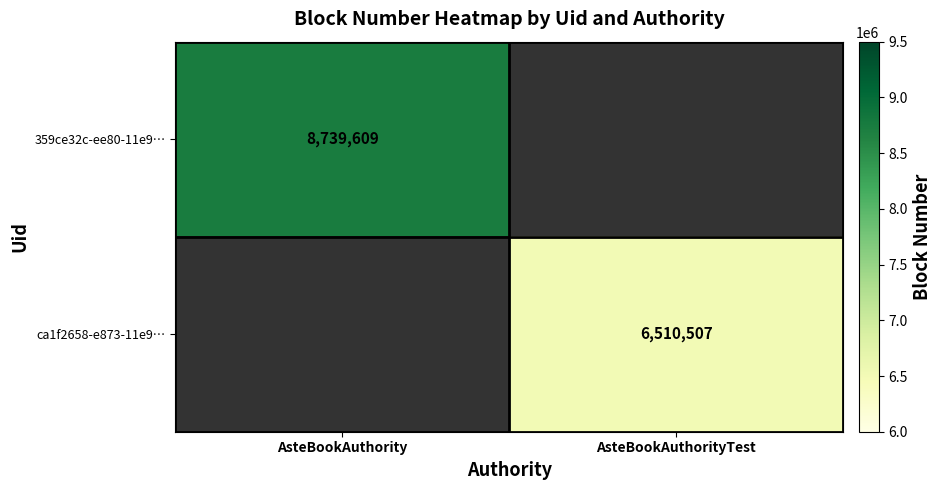

What is the greatest value displayed?

8739609.0